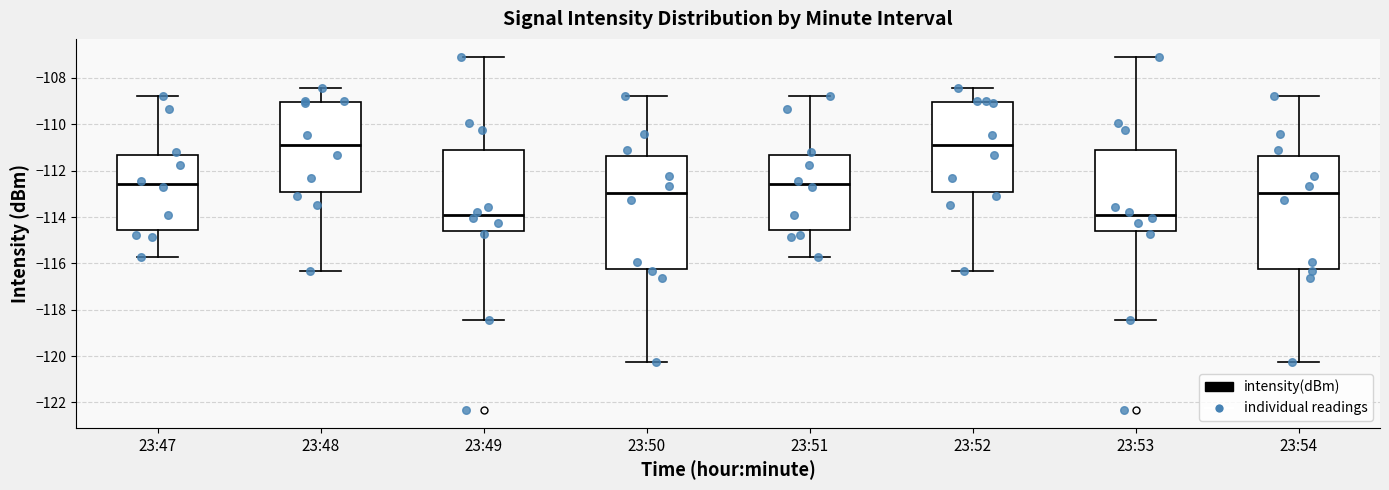

Where does the lower whisker of the box for 23:53 end on the y-axis? The values are not printed on the chart, so give them approximately, as read against the axis.

-118.4